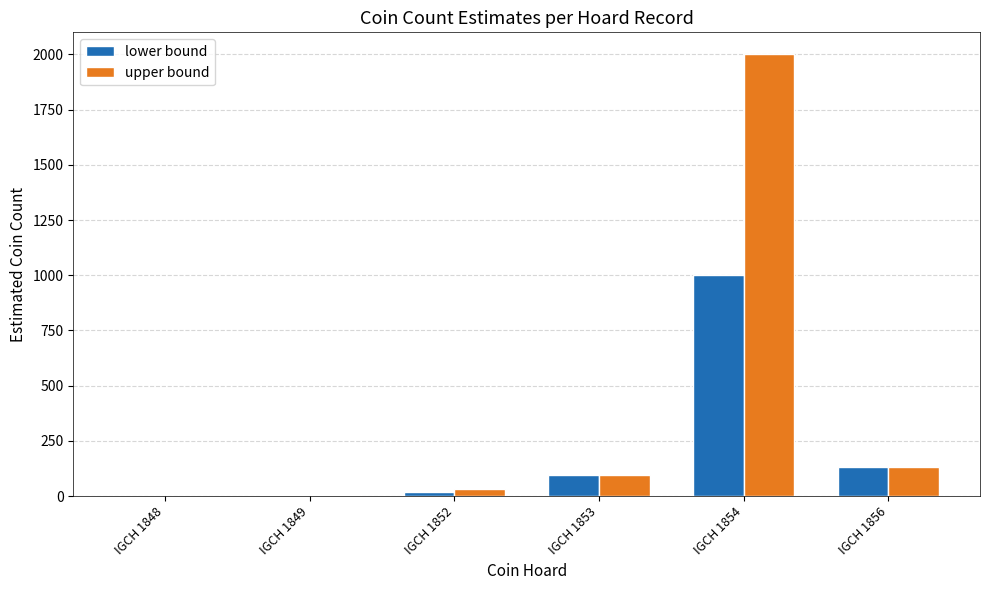

Which series changed the most between IGCH 1848 and IGCH 1854?

upper bound